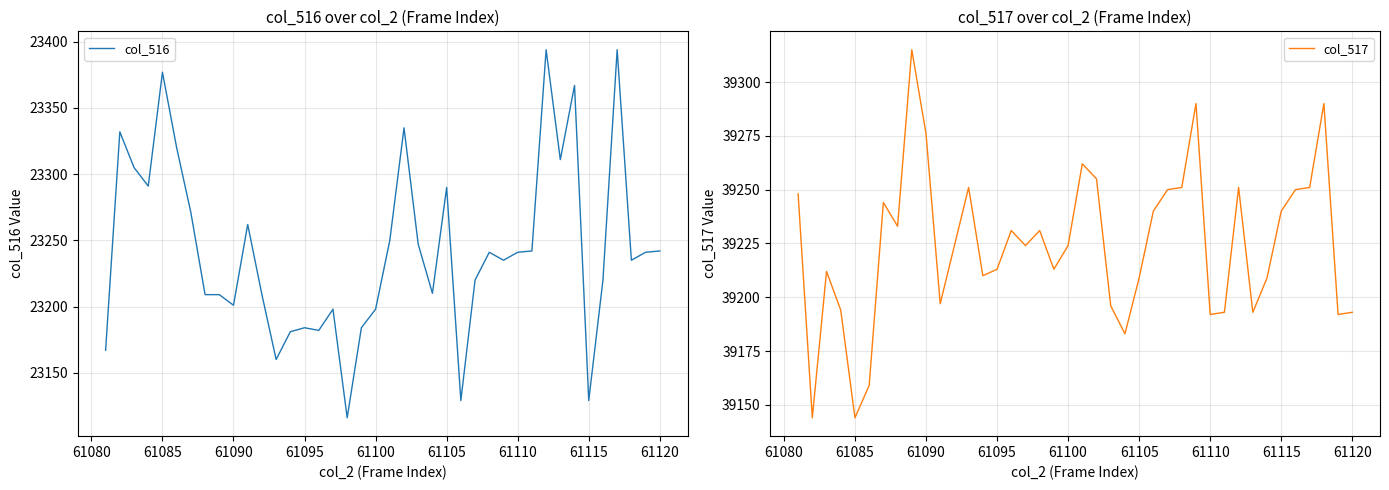

Reading left to right, list all the values displayed in this chart.

col_516: 23167	23332	23305	23291	23377	23320	23271	23209	23209	23201	23262	23209	23160	23181	23184	23182	23198	23116	23184	23198	23250	23335	23247	23210	23290	23129	23220	23241	23235	23241	23242	23394	23311	23367	23129	23220	23394	23235	23241	23242
col_517: 39248	39144	39212	39194	39144	39159	39244	39233	39315	39276	39197	39224	39251	39210	39213	39231	39224	39231	39213	39224	39262	39255	39196	39183	39209	39240	39250	39251	39290	39192	39193	39251	39193	39209	39240	39250	39251	39290	39192	39193